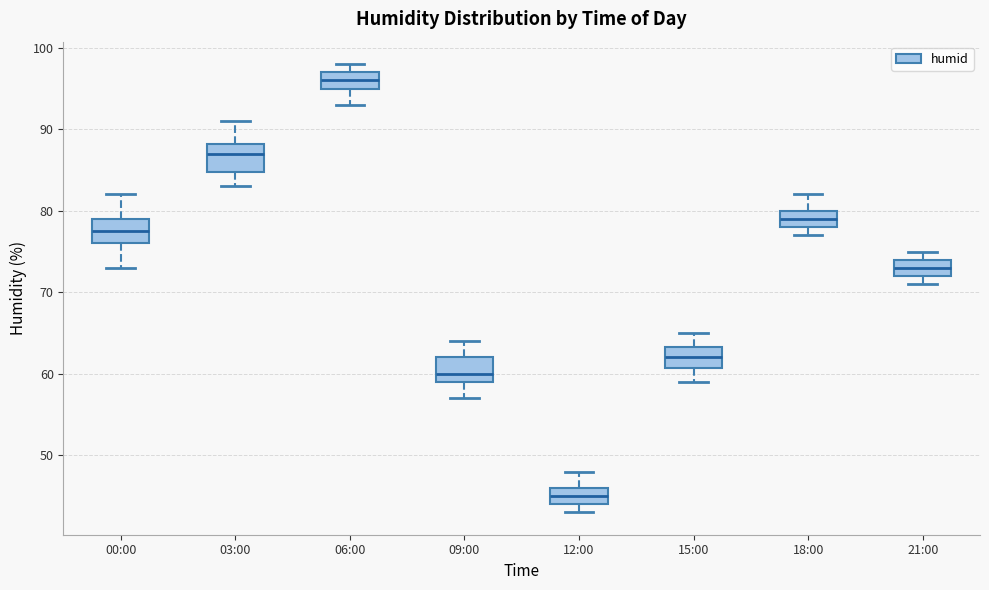

Where does the median line of the box for 00:00 sit on the y-axis? The values are not printed on the chart, so give them approximately, as read against the axis.

78